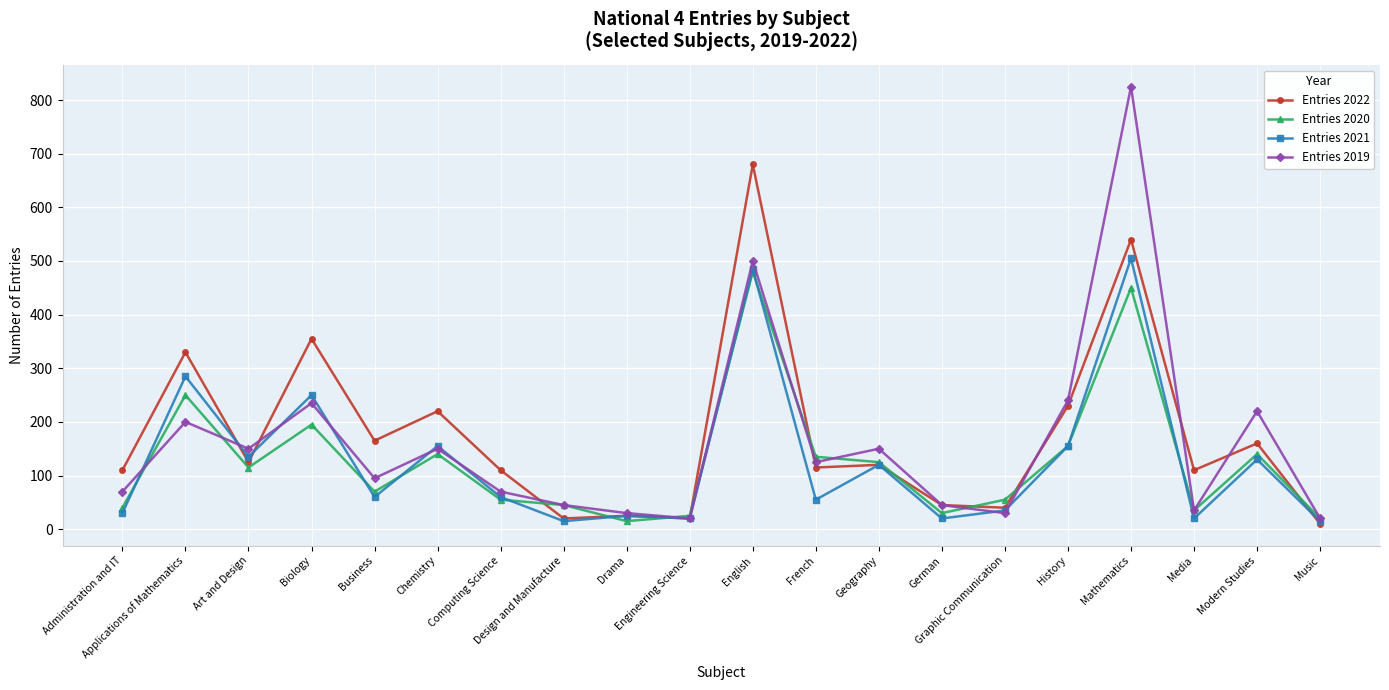

What are all the series names shown in the legend?

Entries 2022, Entries 2020, Entries 2021, Entries 2019